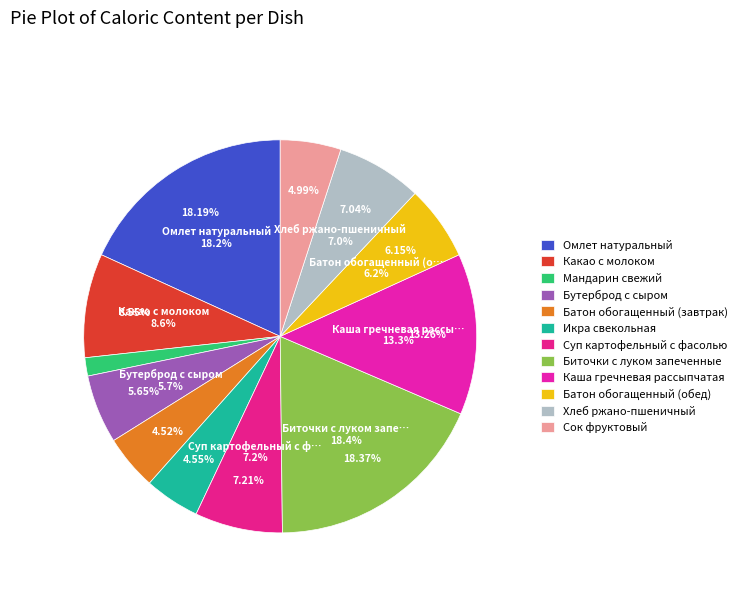

Between Суп картофельный с фасолью and Какао с молоком, which is larger?

Какао с молоком